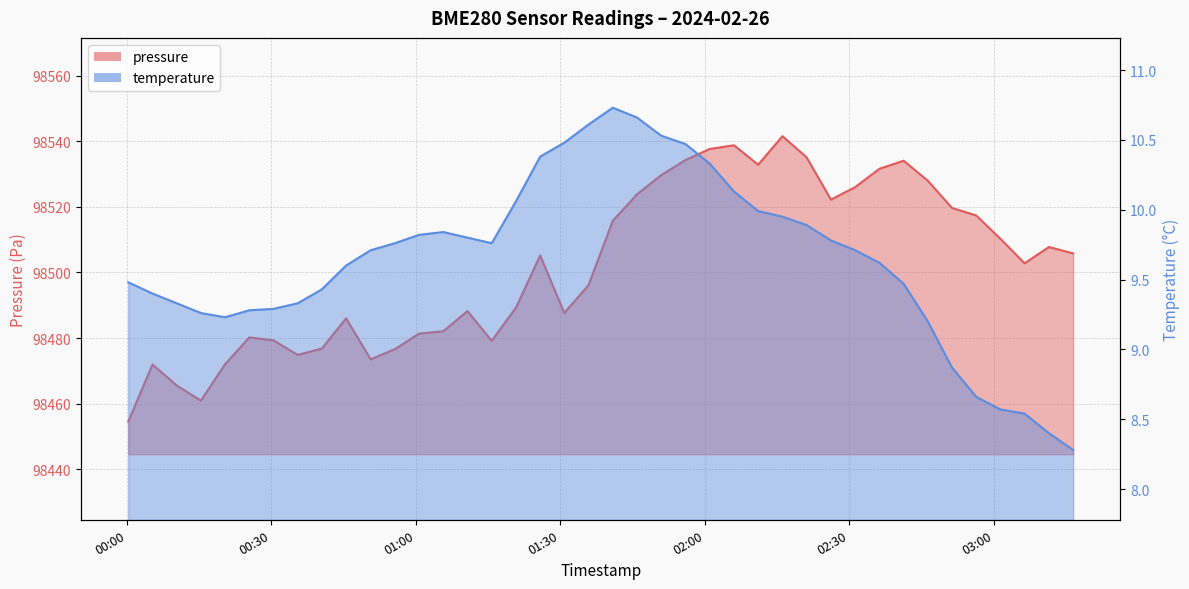

How many interior local peaks does the temperature series have?

2